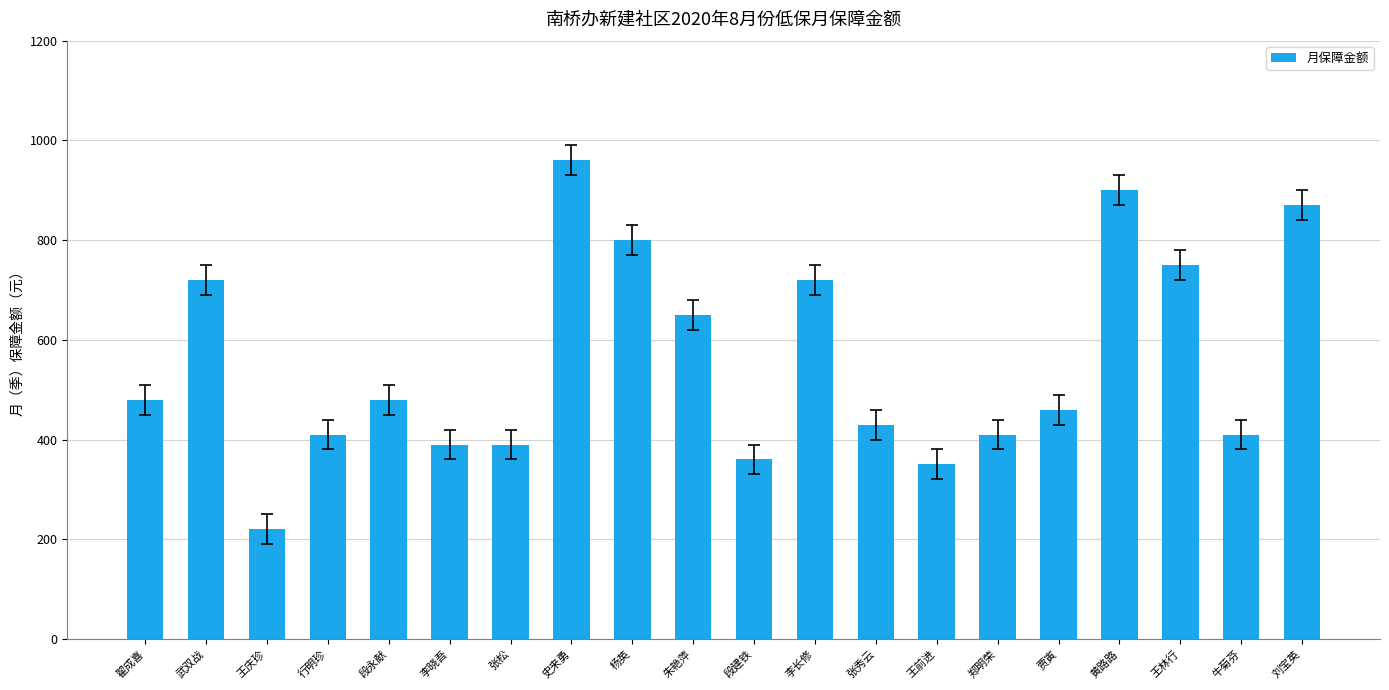

Read the value at 段建铁, to the nearest 100.

400